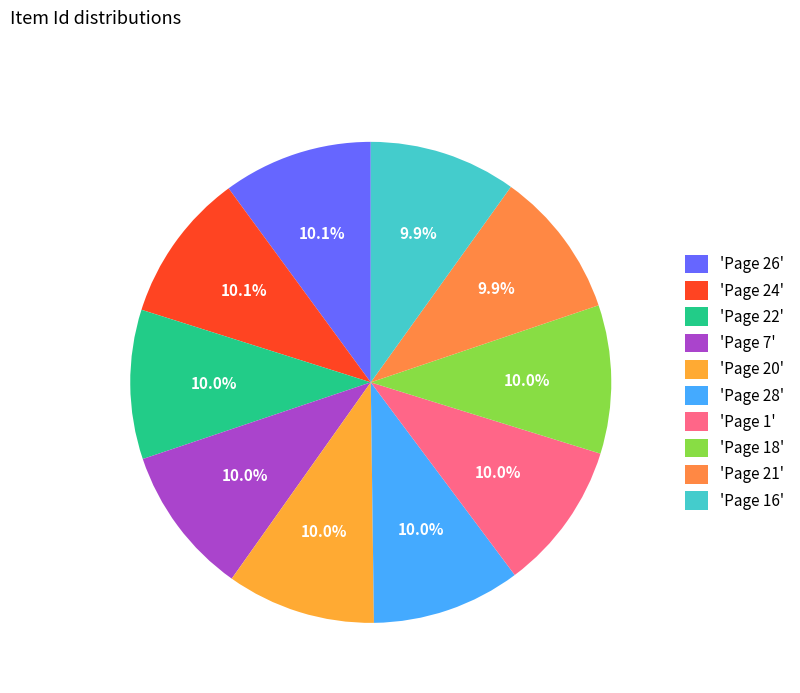

Rank the categories by value from highest to lowest.

Page 26, Page 24, Page 22, Page 7, Page 20, Page 28, Page 1, Page 18, Page 21, Page 16